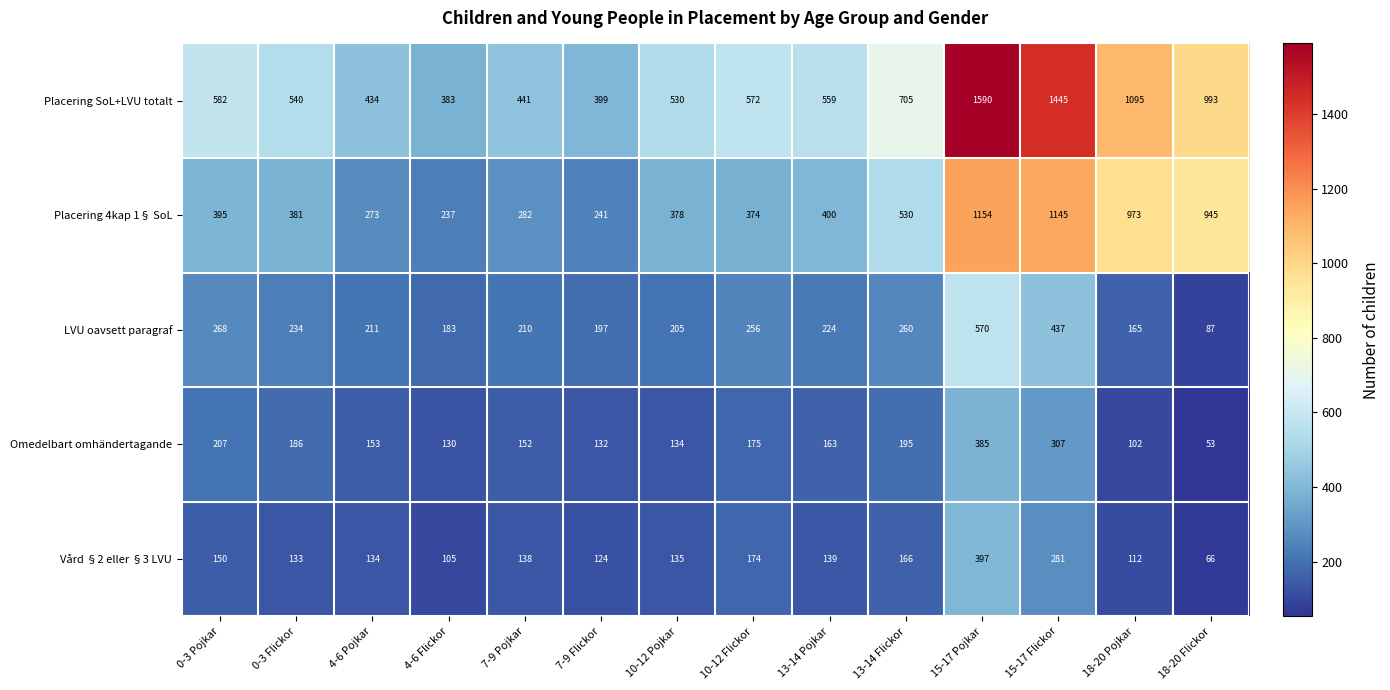

At which category does the chart reach its minimum across all series?

18-20 Flickor